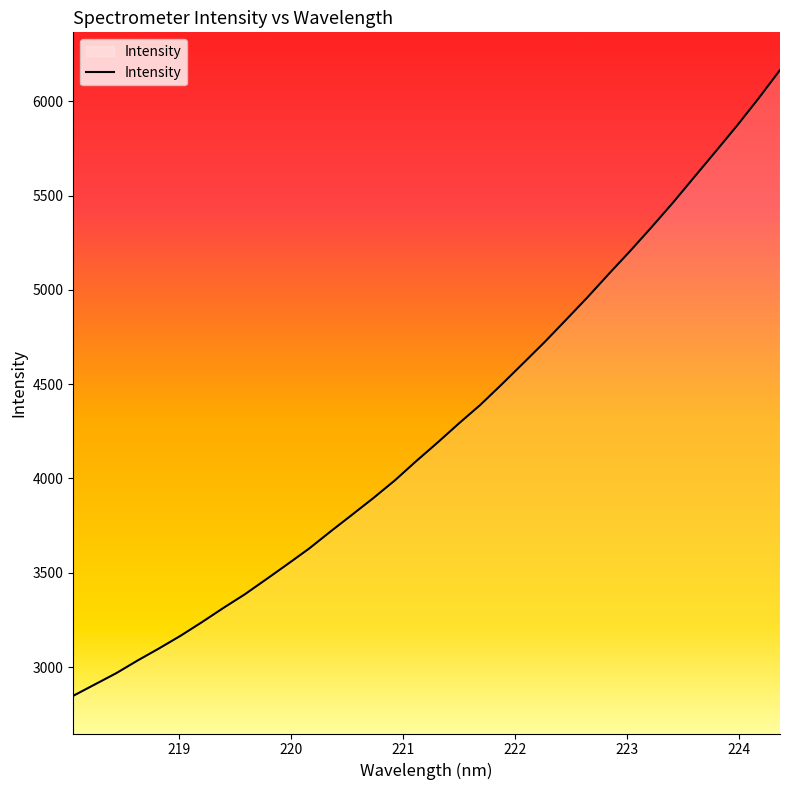

What is the difference between the maximum and minimum values?

3318.1